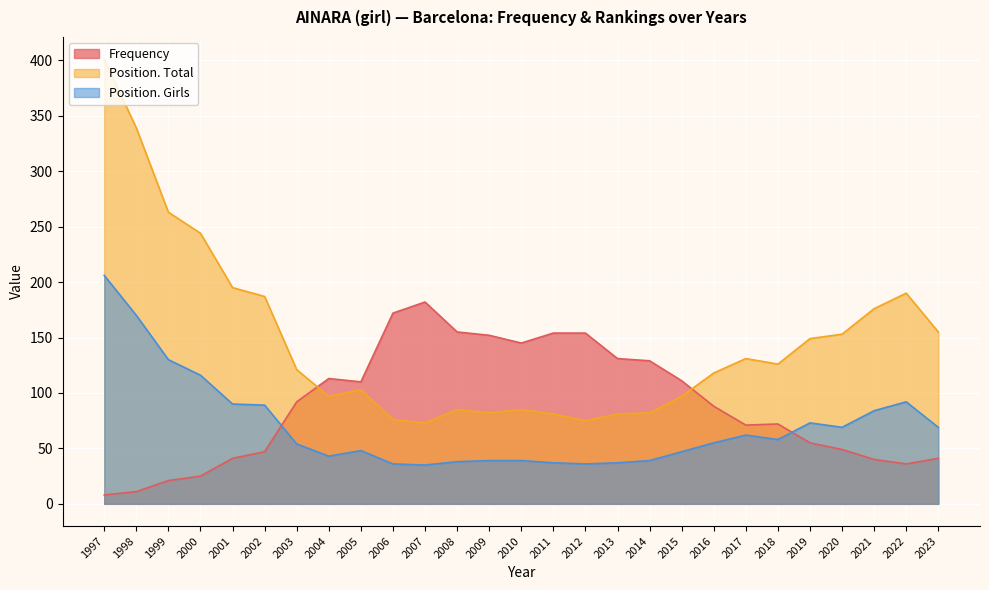

At which category does Position. Total reach its first local peak?

2005